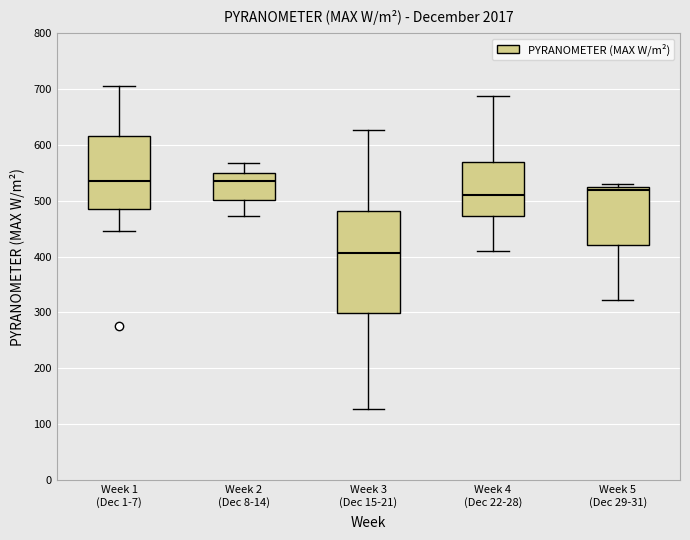

Reading left to right, transcribe this box plot: for each box, give where its median line is, the range the box spans, and where its two whiskers end, as read against the y-axis. The values are not printed on the chart, so give them approximately, as read against the axis.

Week 1 (Dec 1-7): median 540, box 490 to 620, whiskers 450 to 710
Week 2 (Dec 8-14): median 530, box 500 to 550, whiskers 470 to 570
Week 3 (Dec 15-21): median 410, box 300 to 480, whiskers 130 to 630
Week 4 (Dec 22-28): median 510, box 470 to 570, whiskers 410 to 690
Week 5 (Dec 29-31): median 520 (just below the box's upper edge), box 420 to 520, whiskers 320 to 530